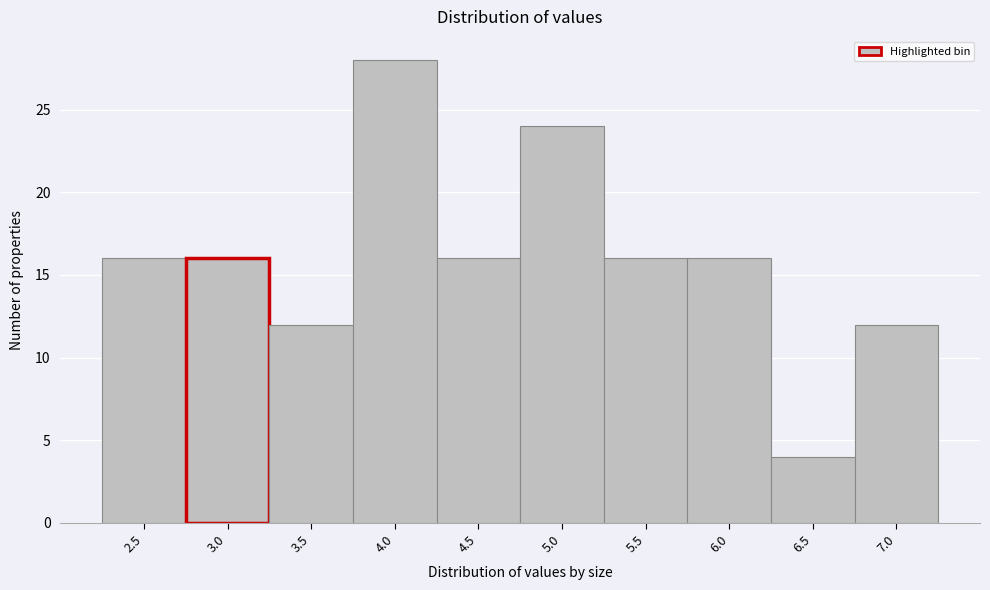

Reading left to right, list all the values displayed in this chart.

2.5=16	3.0=16	3.5=12	4.0=28	4.5=16	5.0=24	5.5=16	6.0=16	6.5=4	7.0=12